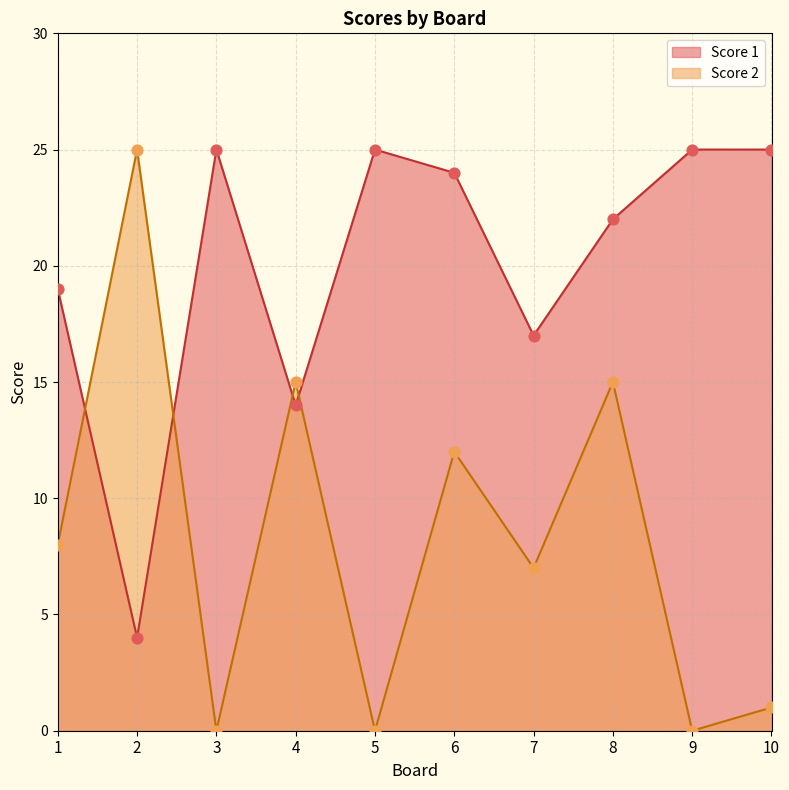

What is the total value across all series at 9?

25